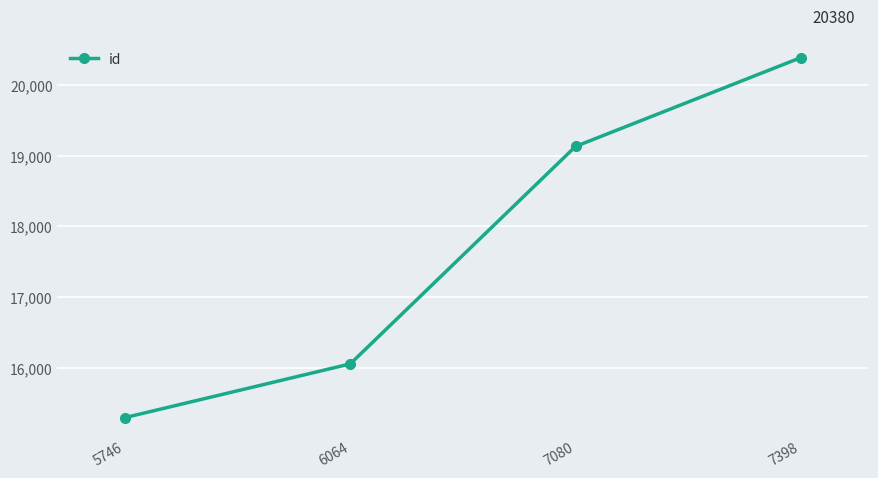

What is the value of the 1st point from the left?

15305